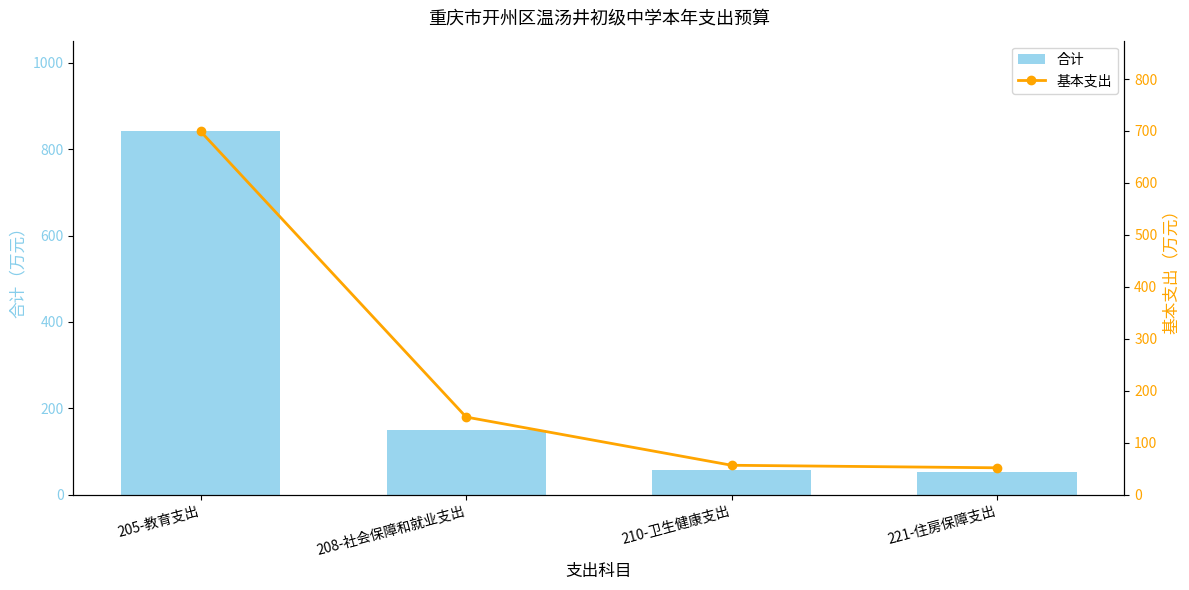

What is the approximate value of 合计 at 205-教育支出?

841.3